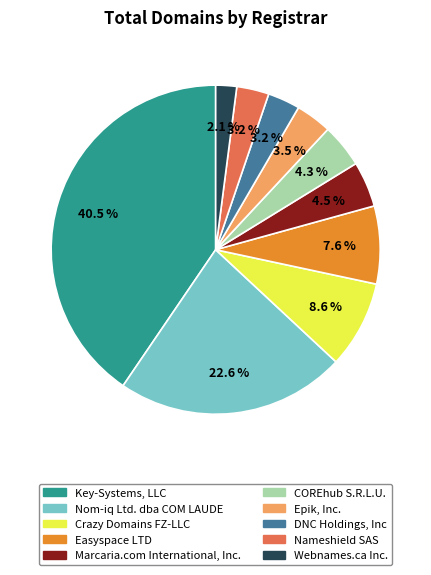

Which has a higher value, COREhub S.R.L.U. or Key-Systems, LLC?

Key-Systems, LLC